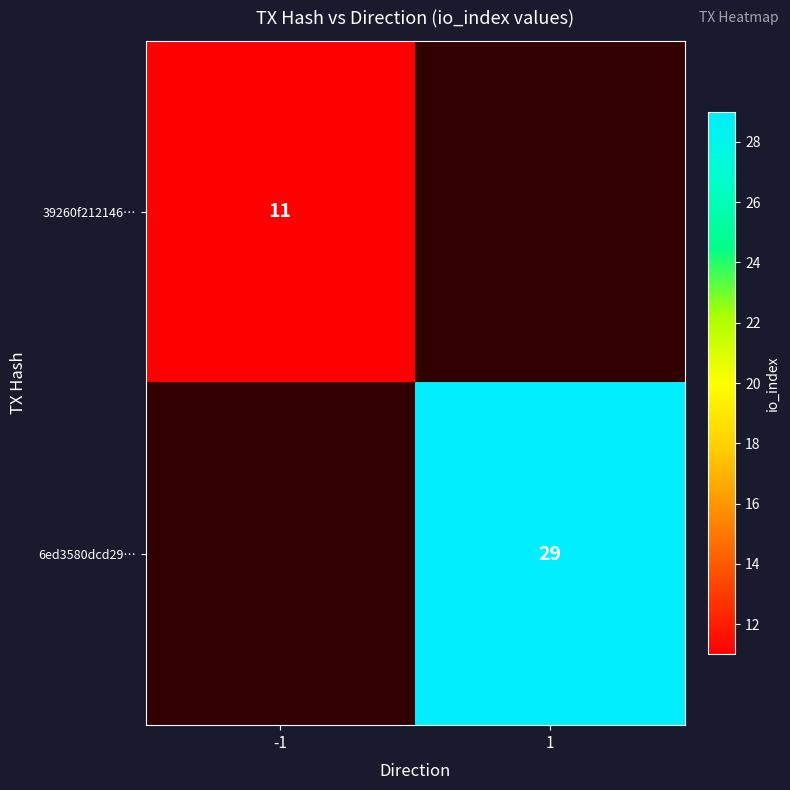

True or false: 6ed3580dcd29… has a value of 29 at 1.

True